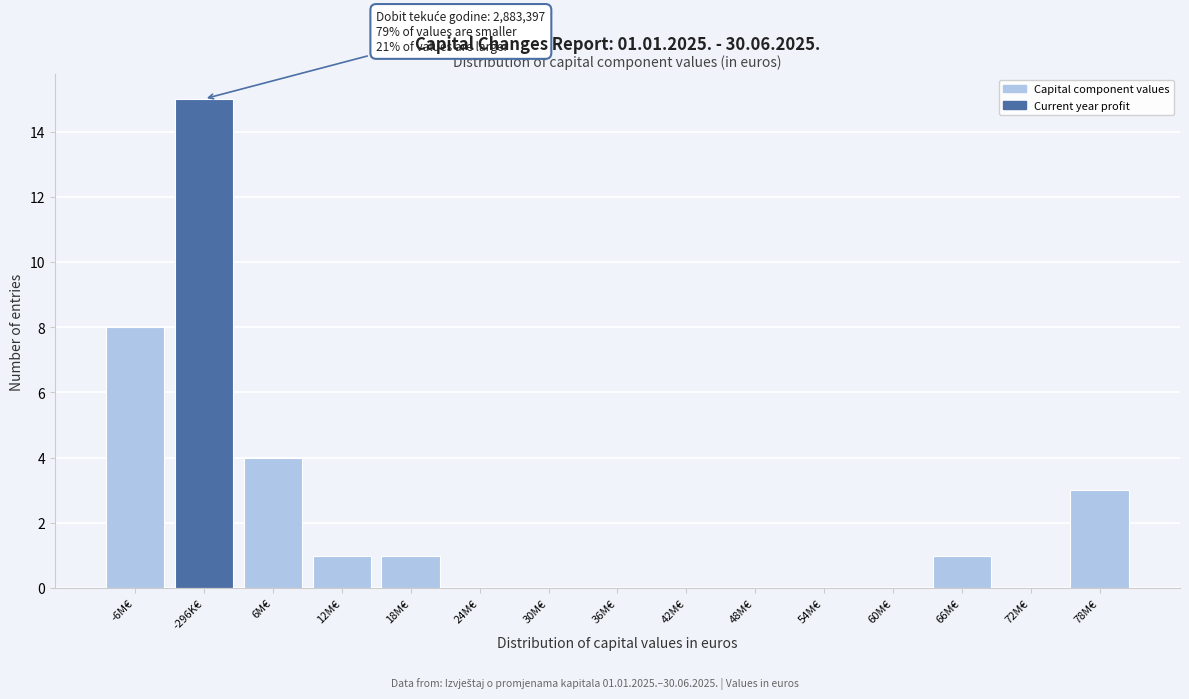

Reading right to left, extract all data points from this chart.

78M€=3	72M€=0	66M€=1	60M€=0	54M€=0	48M€=0	42M€=0	36M€=0	30M€=0	24M€=0	18M€=1	12M€=1	6M€=4	-296K€=15	-6M€=8